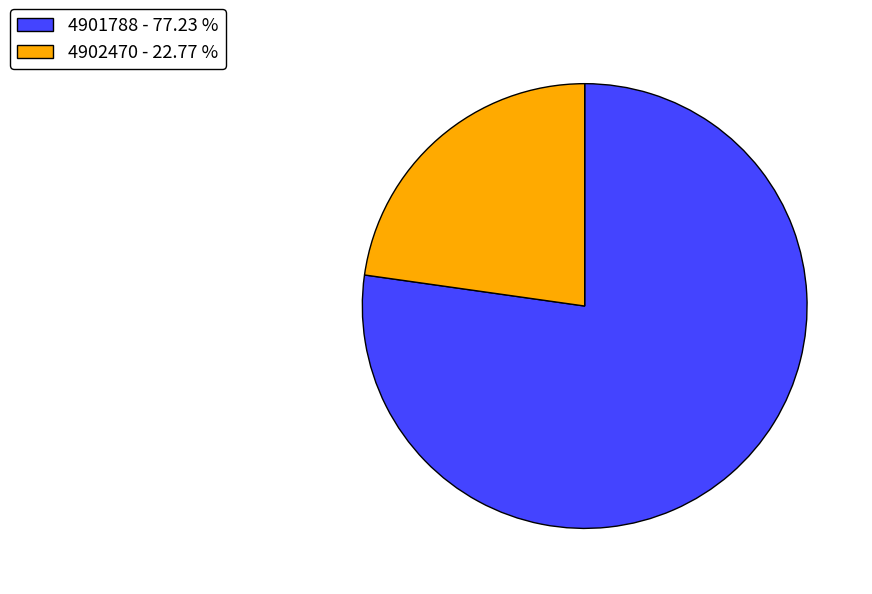

Is 4902470 the majority of the pie?

No